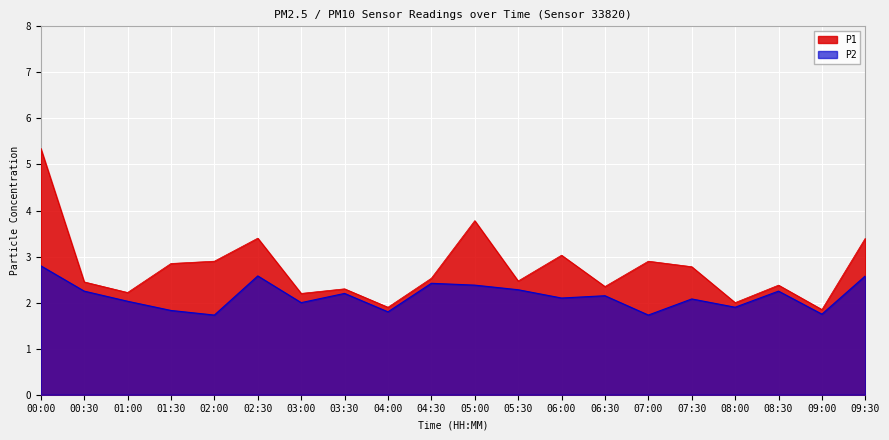

True or false: P1 and P2 cross at least once.

False